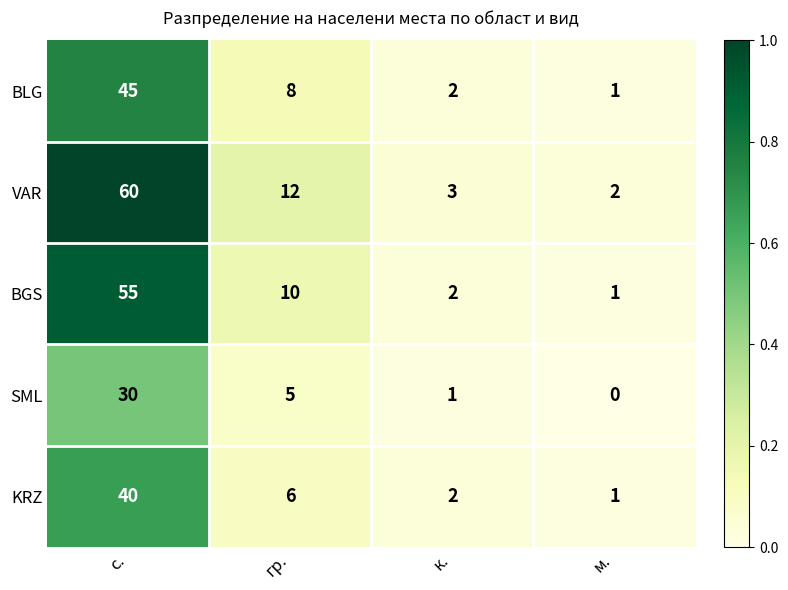

Reading left to right, list all the values displayed in this chart.

BLG: 45	8	2	1
VAR: 60	12	3	2
BGS: 55	10	2	1
SML: 30	5	1	0
KRZ: 40	6	2	1